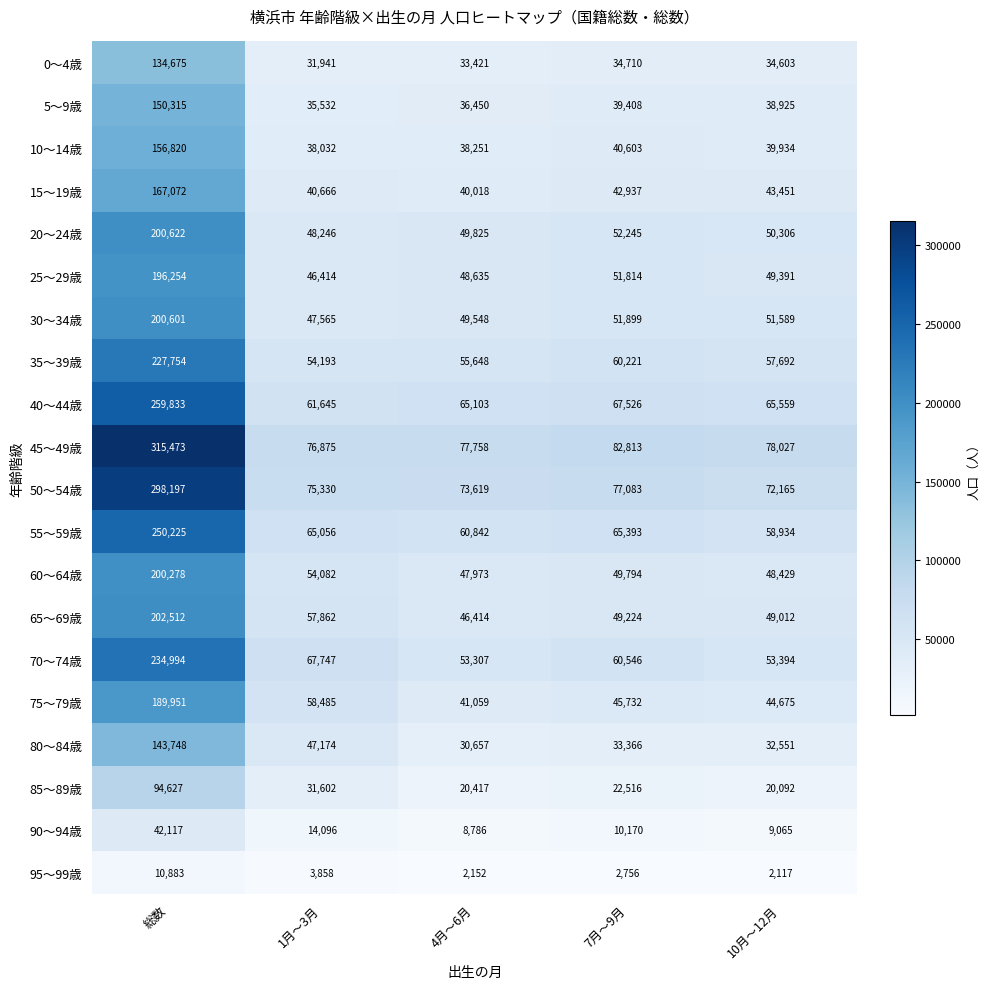

What is the smallest value displayed?

2117